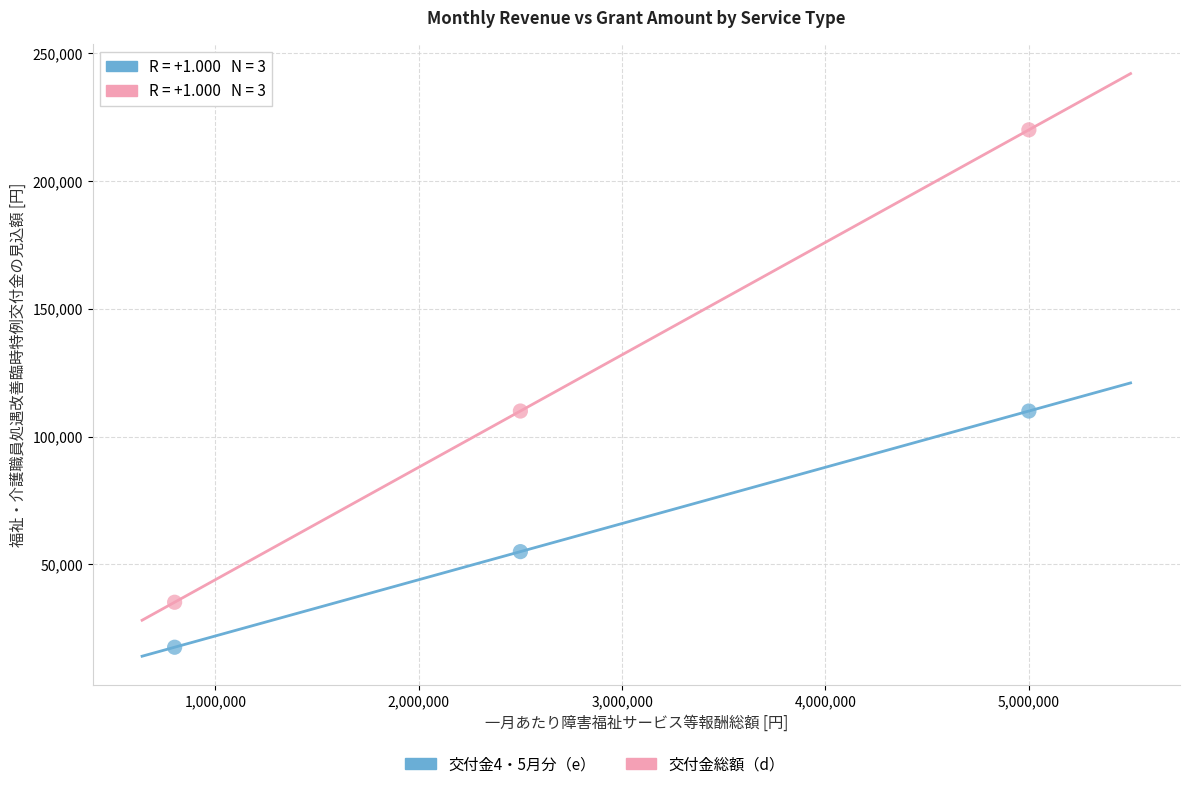

Across all data points, what is the average X value?

2766667